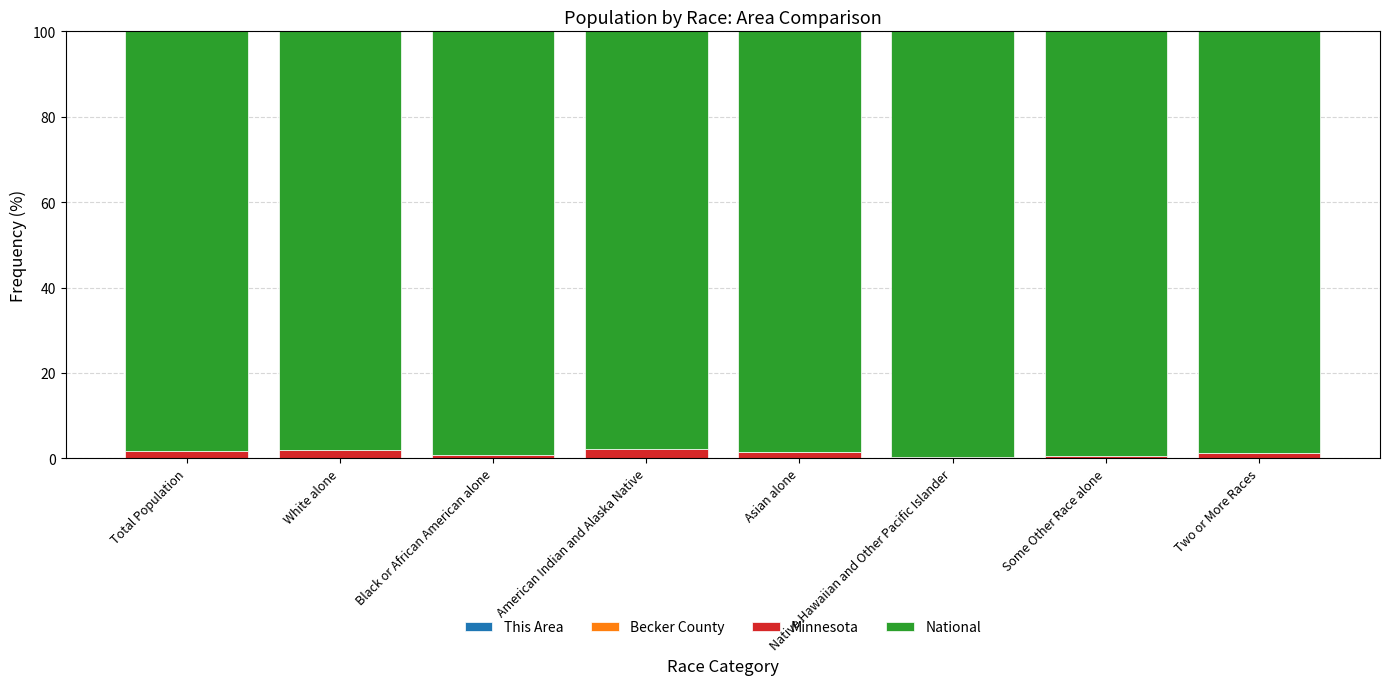

What position from the left is Asian alone?

5